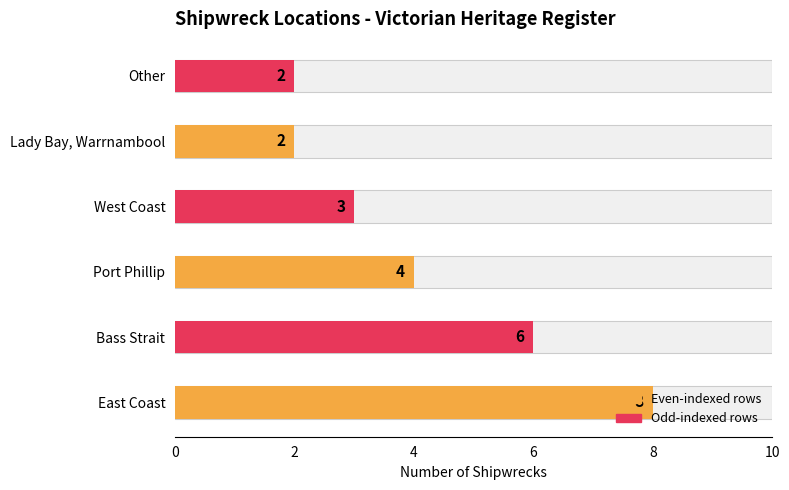

At which category does the chart reach its minimum across all series?

Lady Bay, Warrnambool